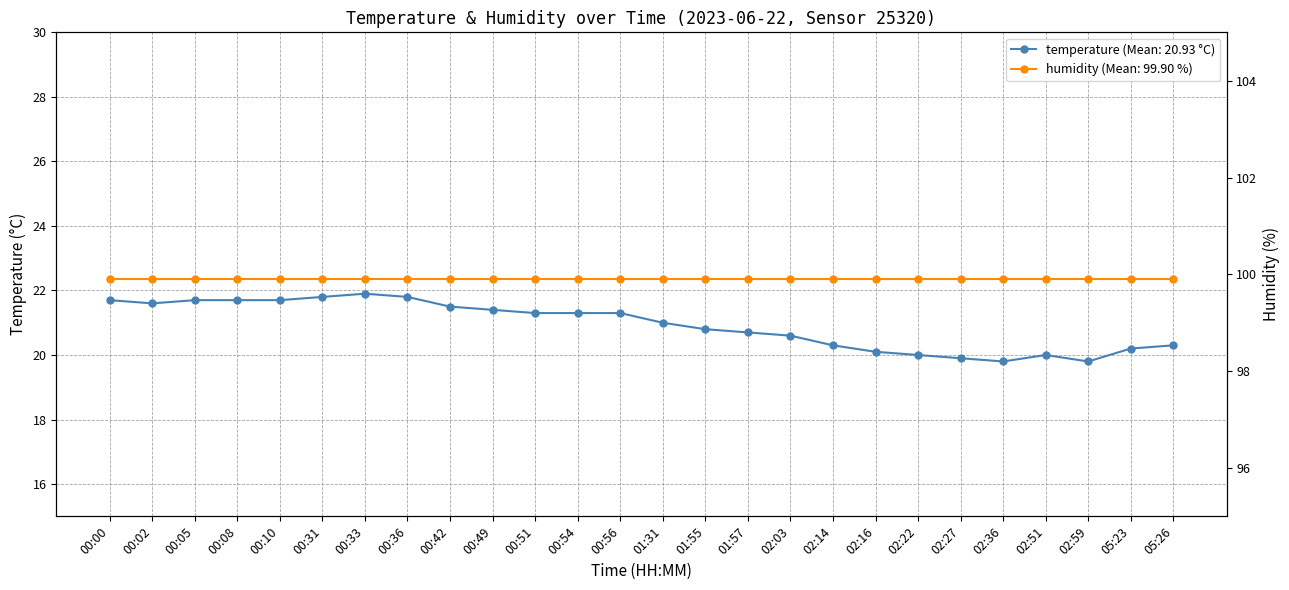

How many categories are shown in the chart?

26